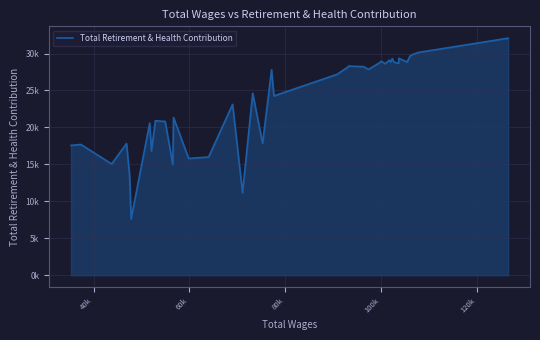

Does the chart have visible grid lines?

Yes